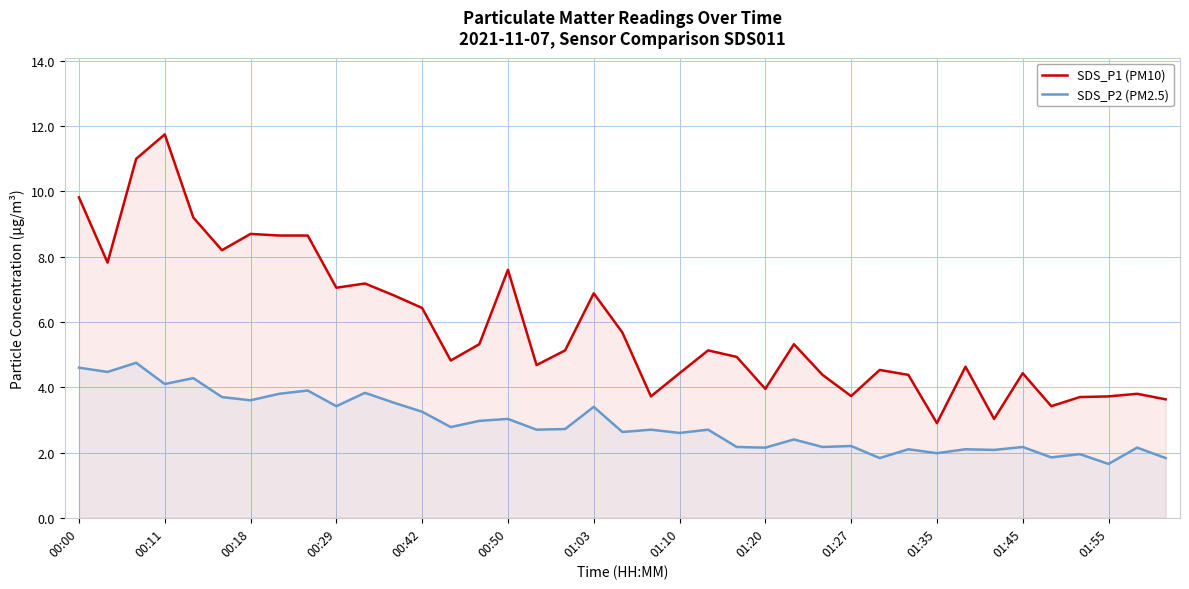

True or false: SDS_P2 (PM2.5) and SDS_P1 (PM10) cross at least once.

False